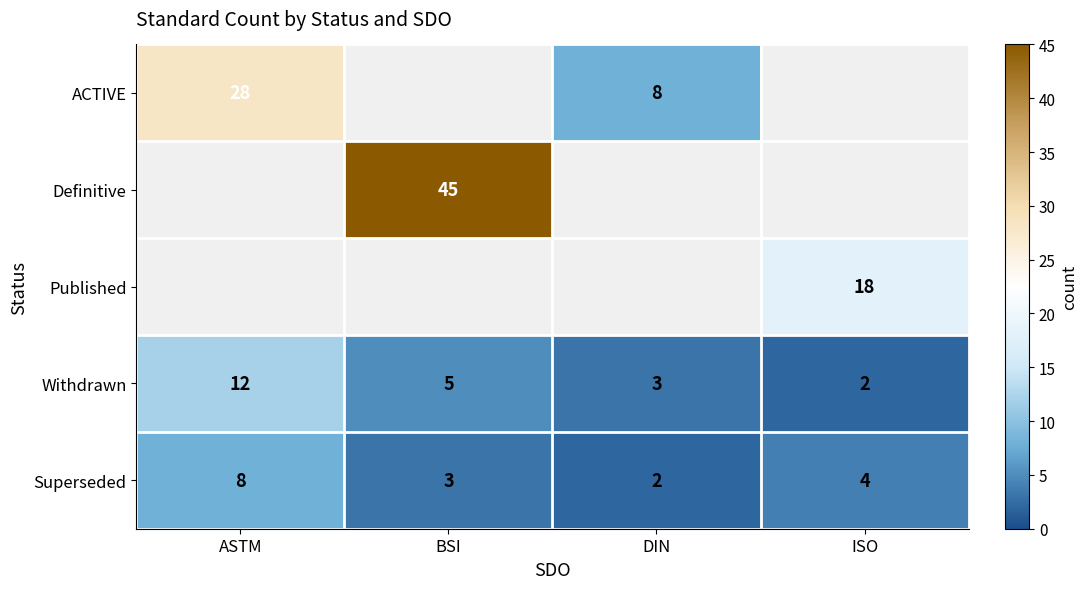

What is the minimum value shown in the chart?

2.0